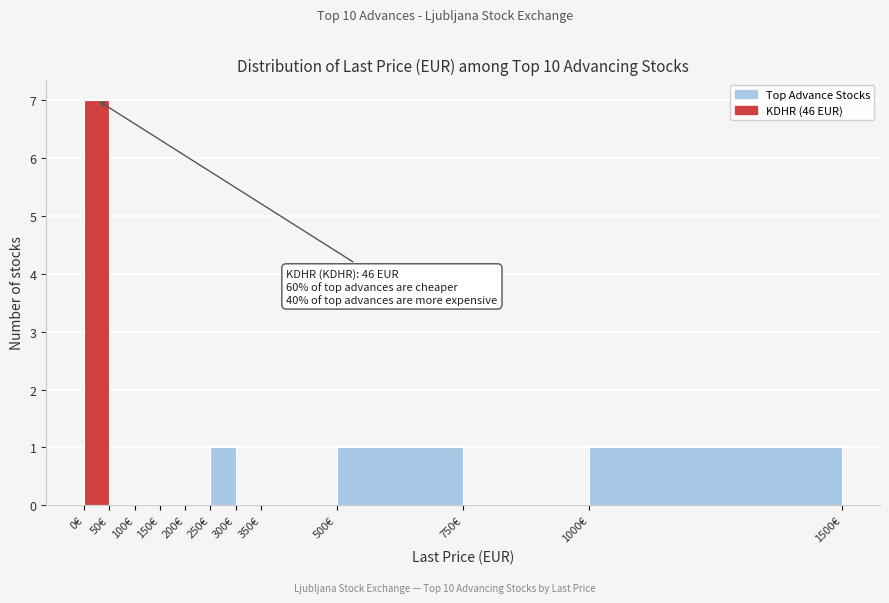

Which range on the x-axis has the tallest bar?

0 to 50